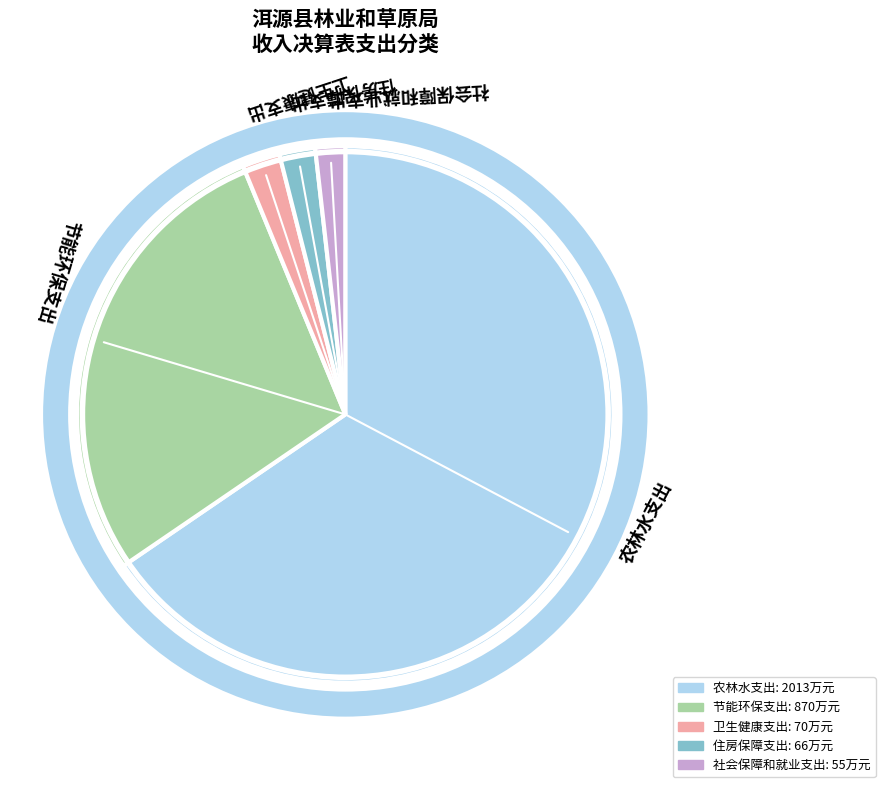

Which category has the biggest portion of the pie?

农林水支出